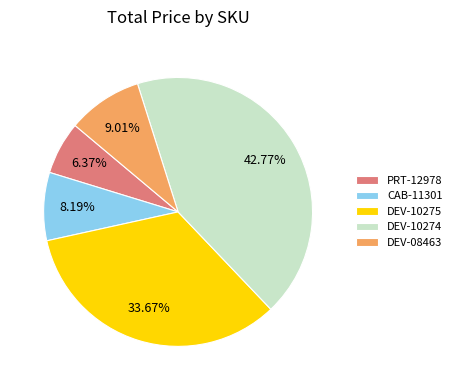

What percentage is NOT represented by DEV-10275?

66.3%